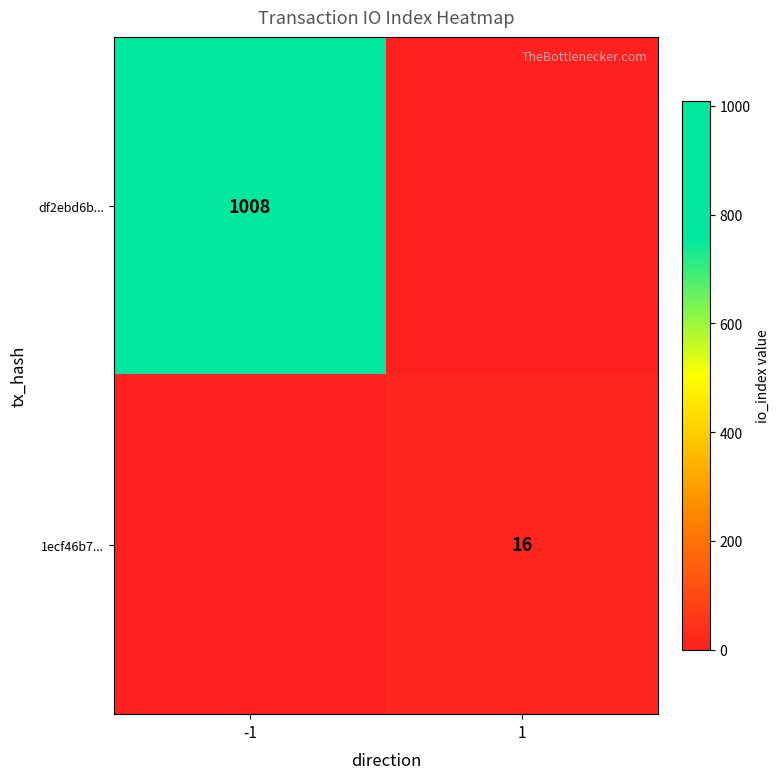

Is it true that df2ebd6b... equals 1008 at -1?

True